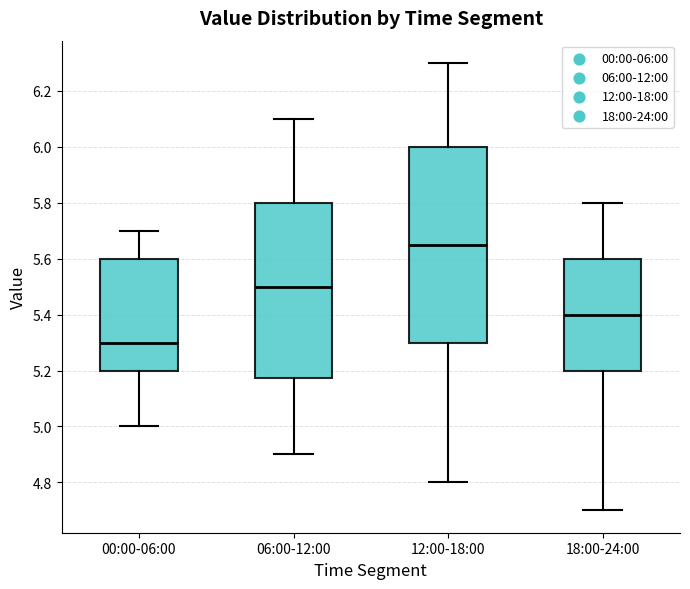

Reading left to right, read every box against the y-axis: the position of its median line, the range the box covers, and the ends of its whiskers. The values are not printed on the chart, so give them approximately, as read against the axis.

00:00-06:00: median 5.30, box 5.20 to 5.60, whiskers 5.00 to 5.70
06:00-12:00: median 5.50, box 5.18 to 5.80, whiskers 4.90 to 6.10
12:00-18:00: median 5.66, box 5.30 to 6.00, whiskers 4.80 to 6.30
18:00-24:00: median 5.40, box 5.20 to 5.60, whiskers 4.70 to 5.80